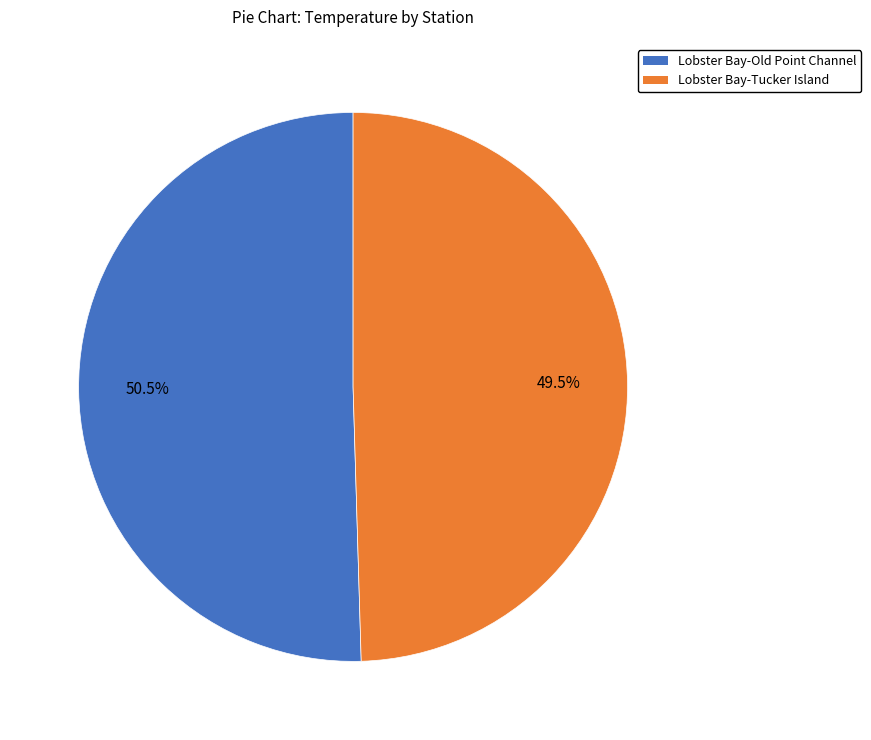

Is there any slice that represents more than half of the pie?

Yes